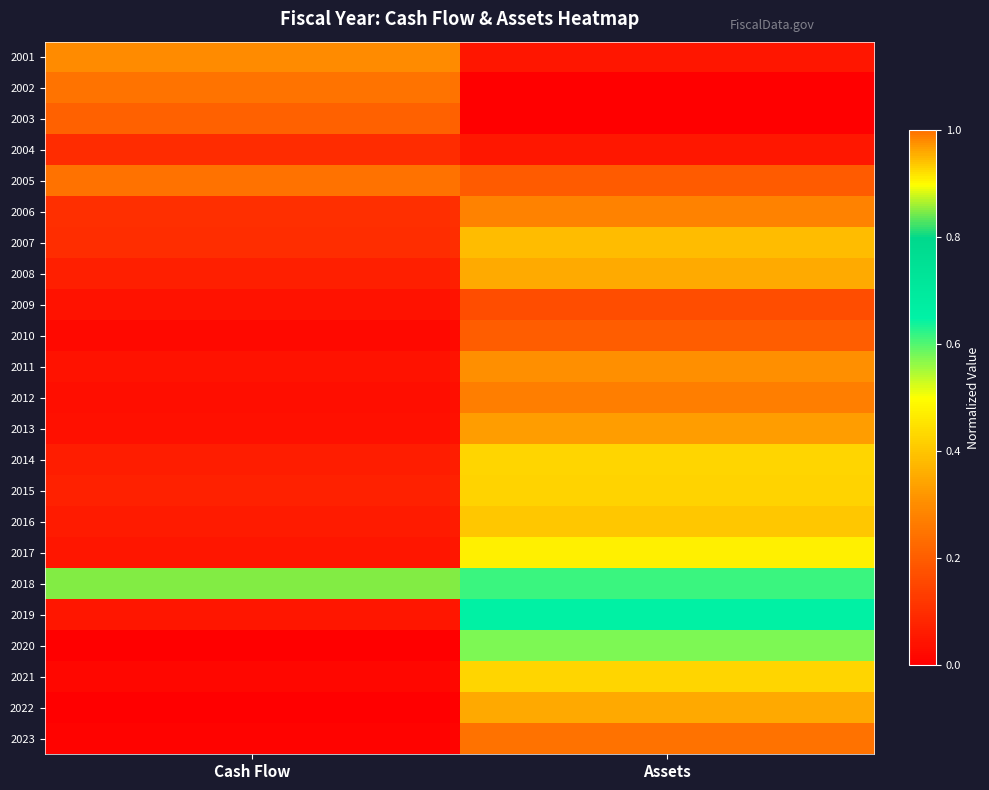

Which has a higher value, Assets or Cash Flow?

Cash Flow